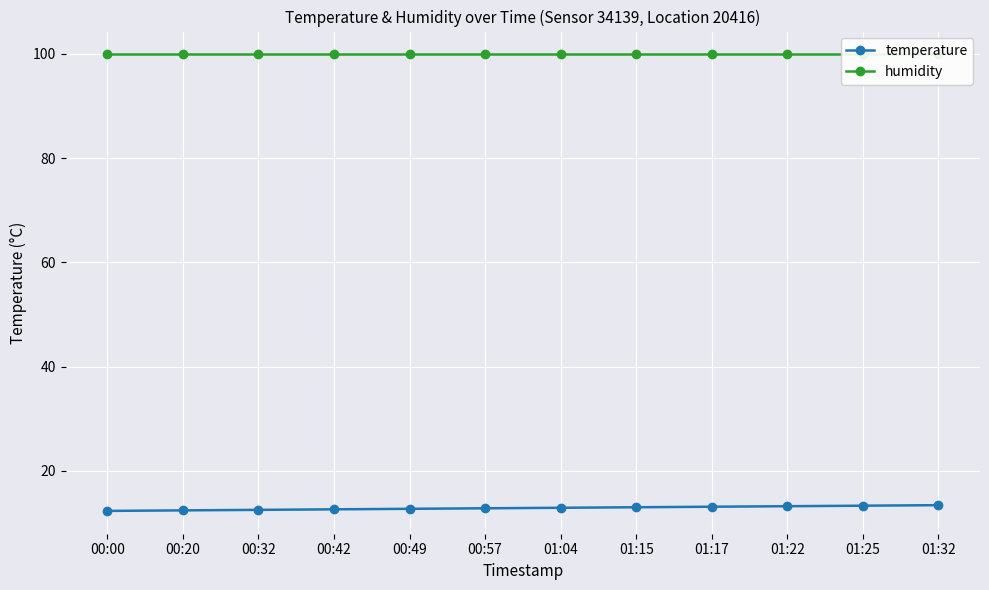

What position from the right is 01:15?

5